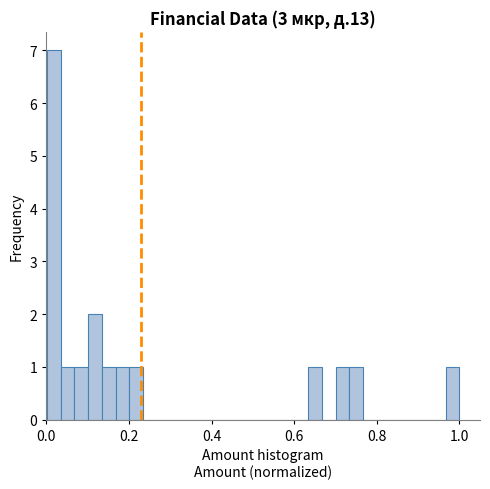

Read against the x-axis, roughly where is the centre of the tallest bar?

0.02